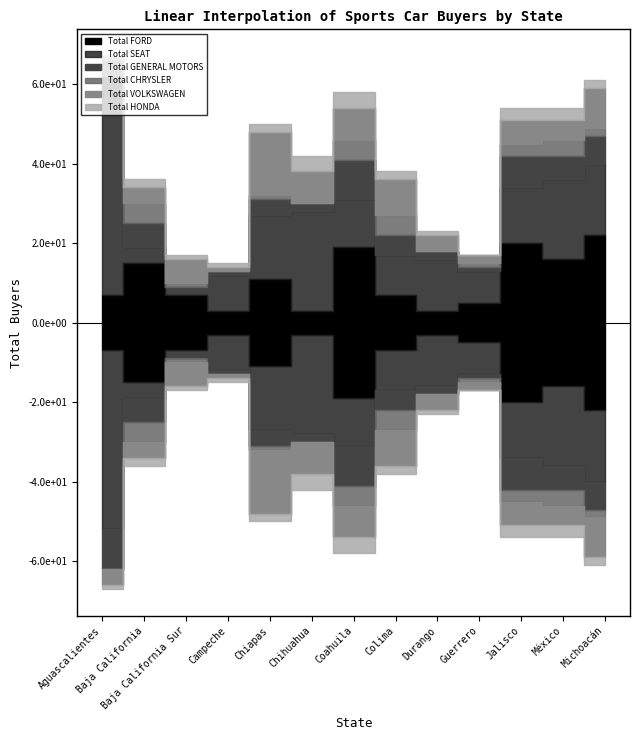

How many lines are shown in the chart?

6